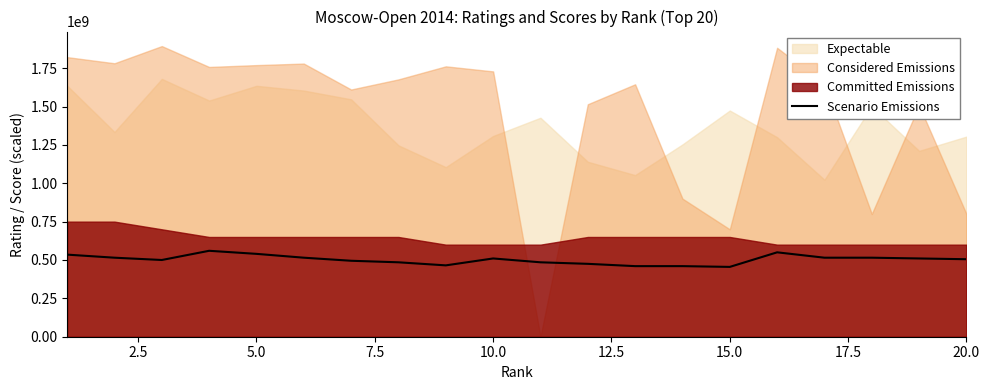

The value of Scenario Emissions at 10.0 is 510000000. True or false?

True